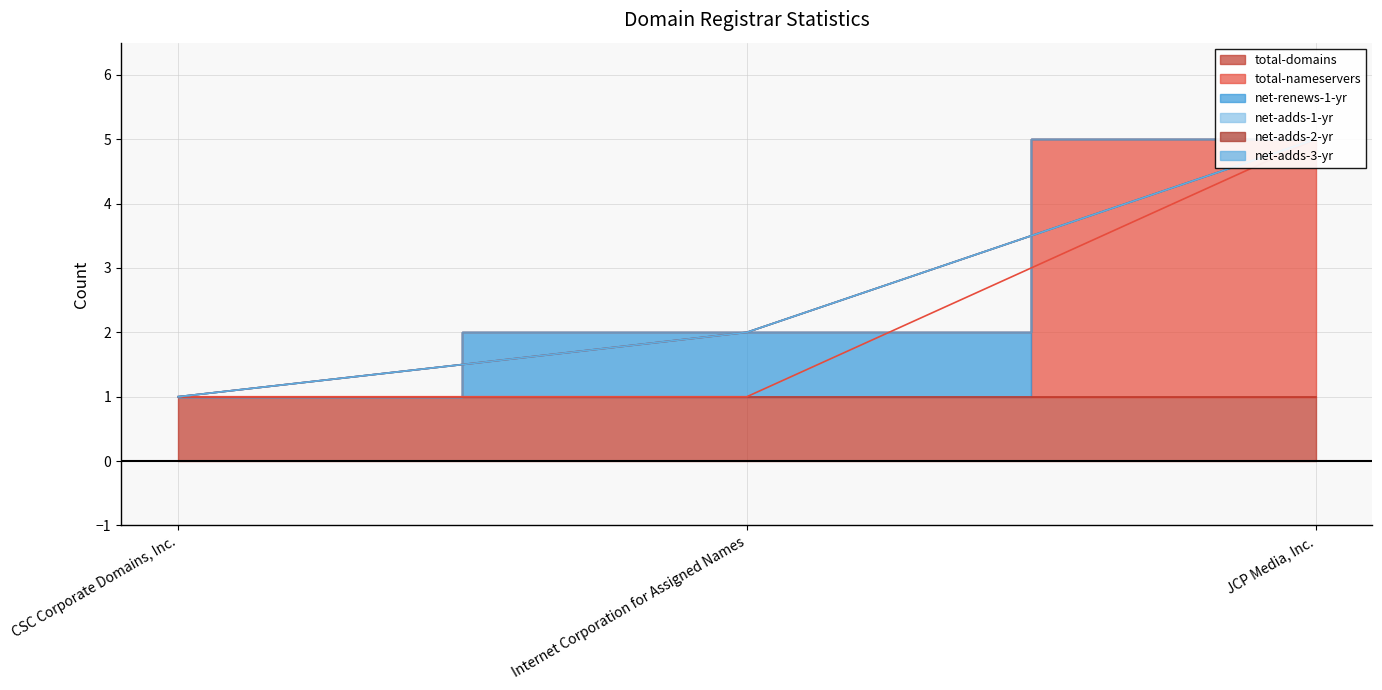

Rank the series by their maximum value, from highest to lowest.

total-nameservers, total-domains, net-renews-1-yr, net-adds-1-yr, net-adds-2-yr, net-adds-3-yr